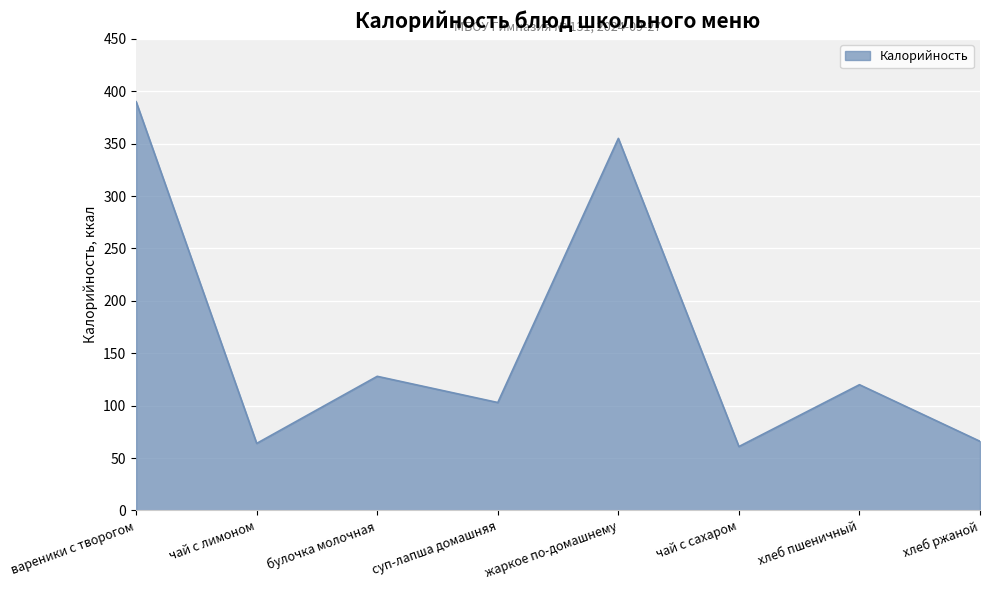

How many values are below 120?

4